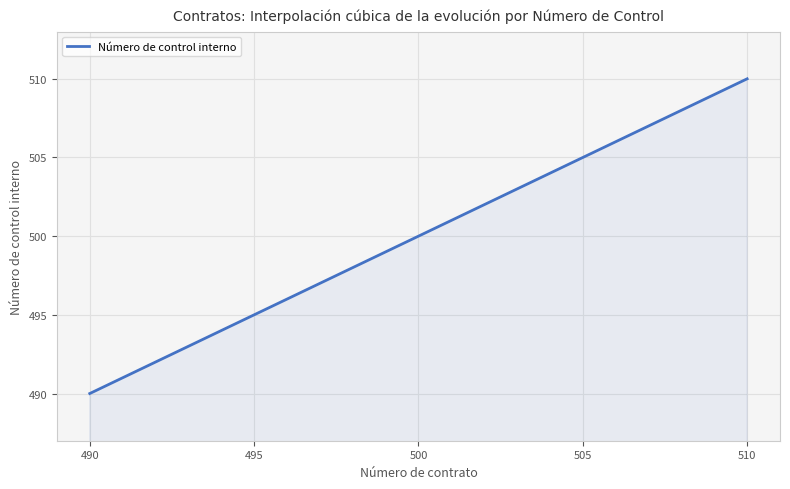

What is the difference between the maximum and minimum values?

20.0